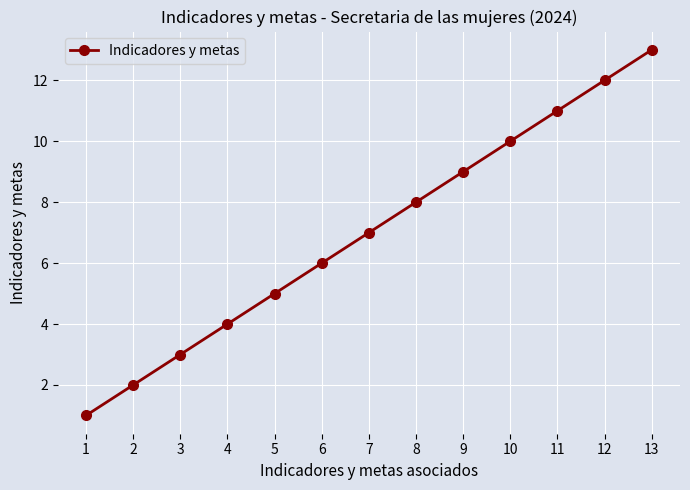

What is the greatest value displayed?

13